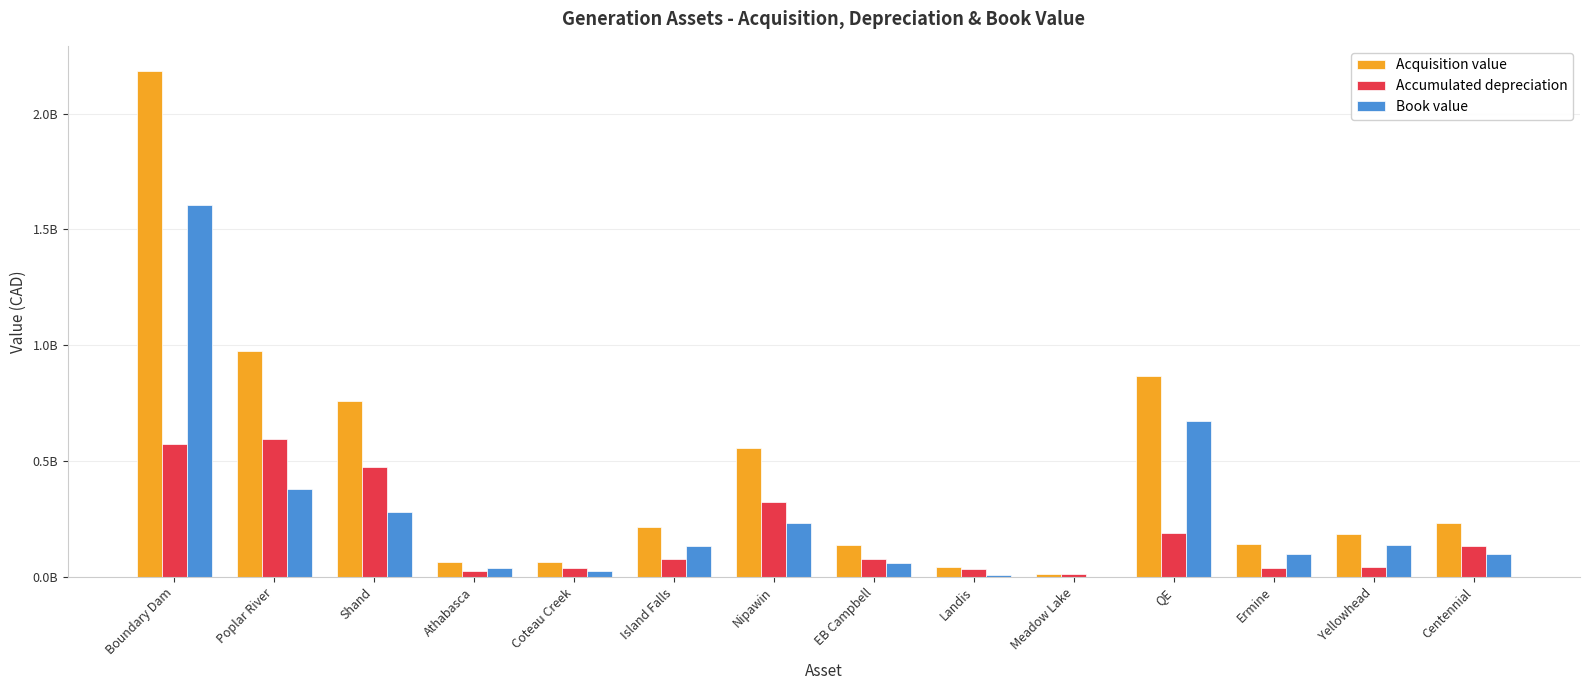

What is the difference between the second highest and second lowest values in the Acquisition value series?

931807022.3